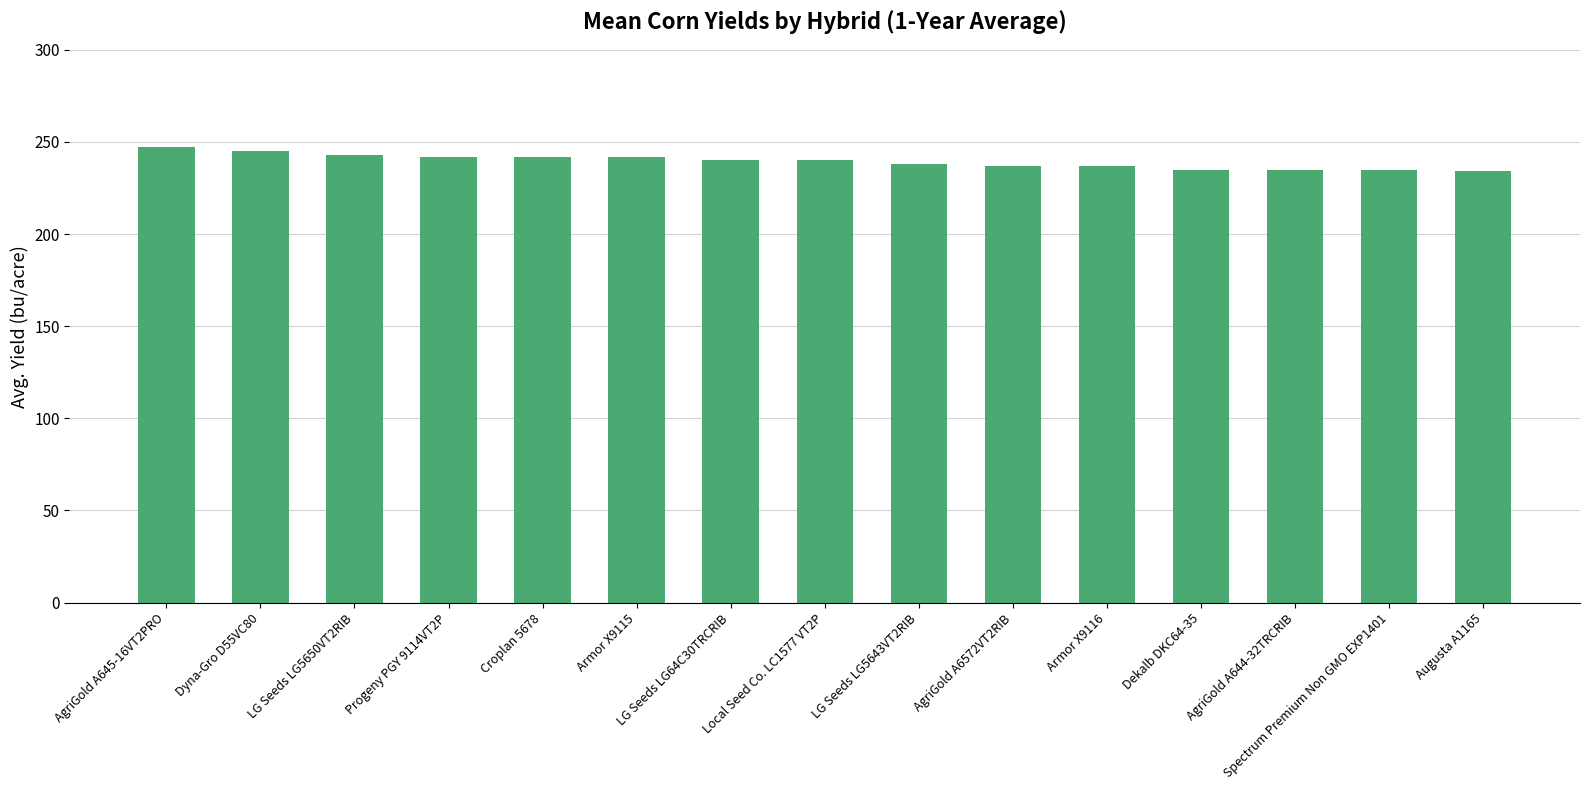

The chart shows a value of 235 at Dekalb DKC64-35. True or false?

True